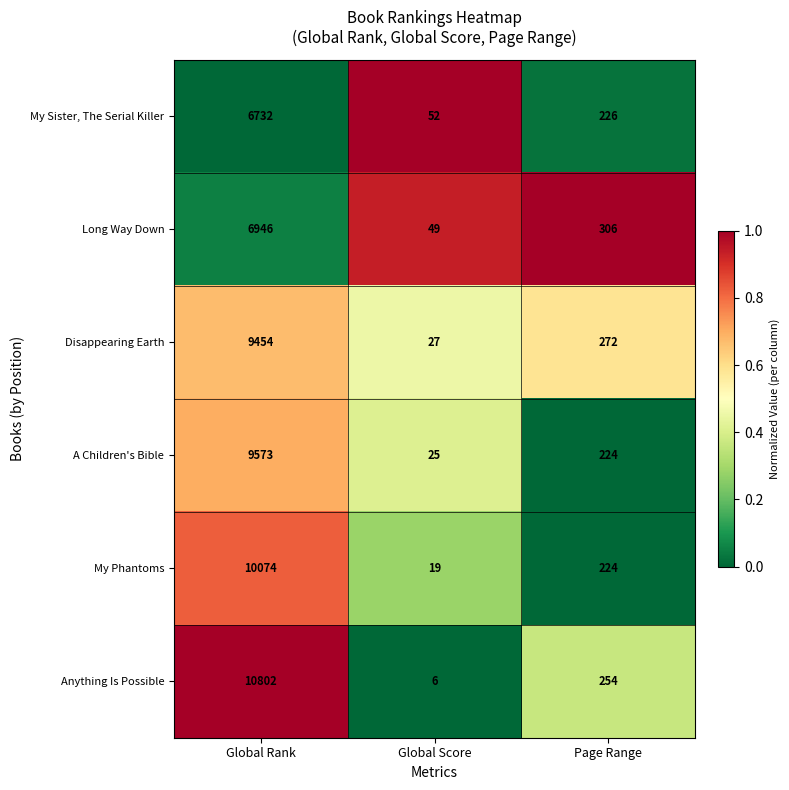

What is the difference between the My Phantoms values at Global Rank and Page Range?

9850